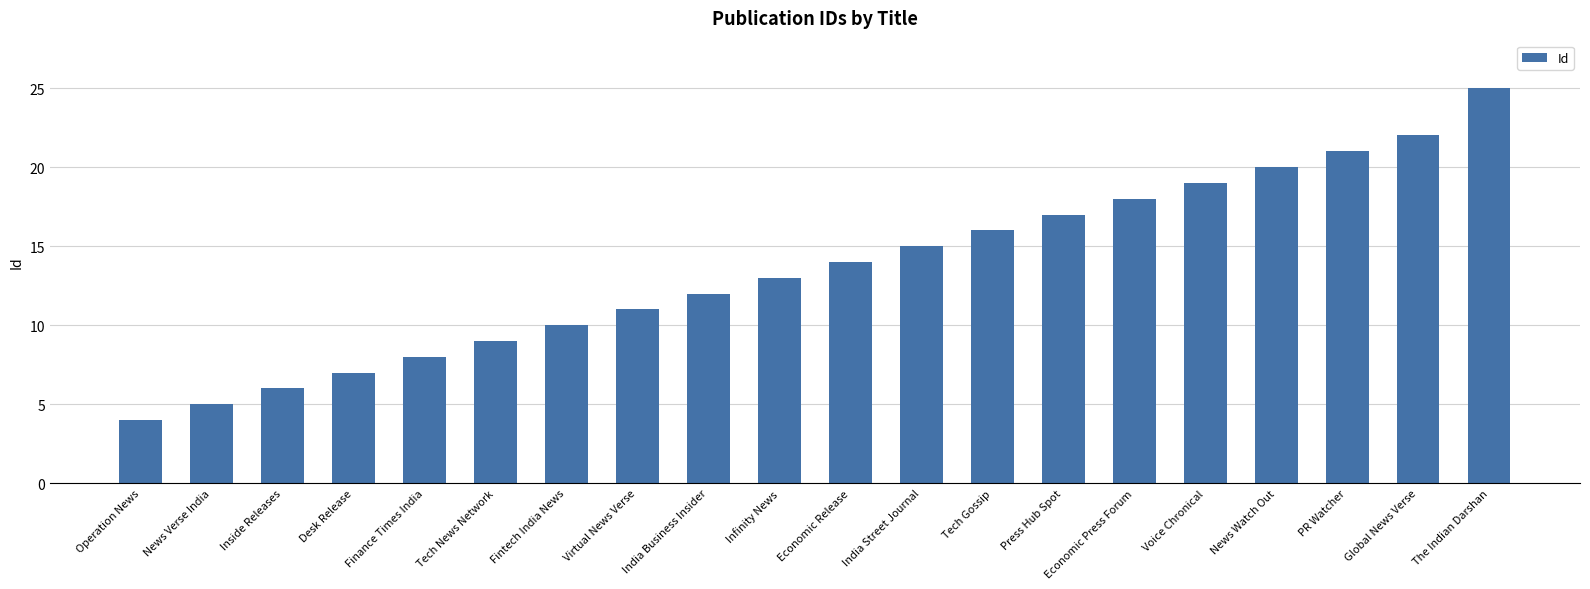

What is the difference between the maximum and minimum values?

21